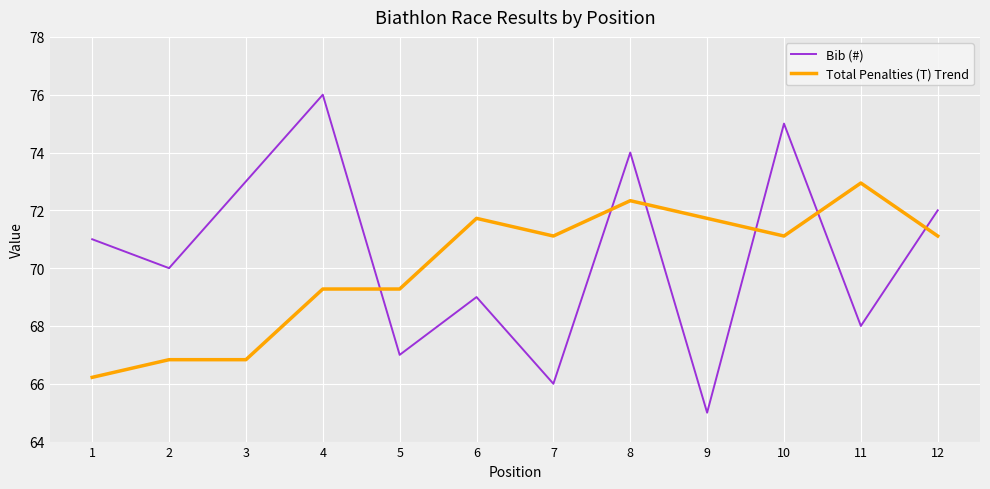

What is the difference between the maximum and minimum values in the Bib (#) series?

11.0